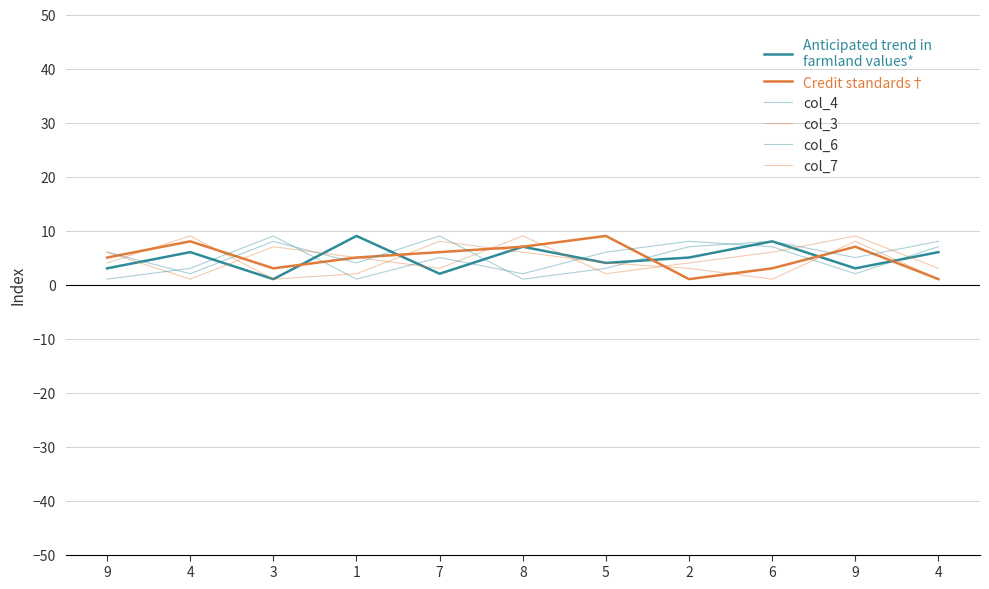

Which label corresponds to the largest value in the chart?

1